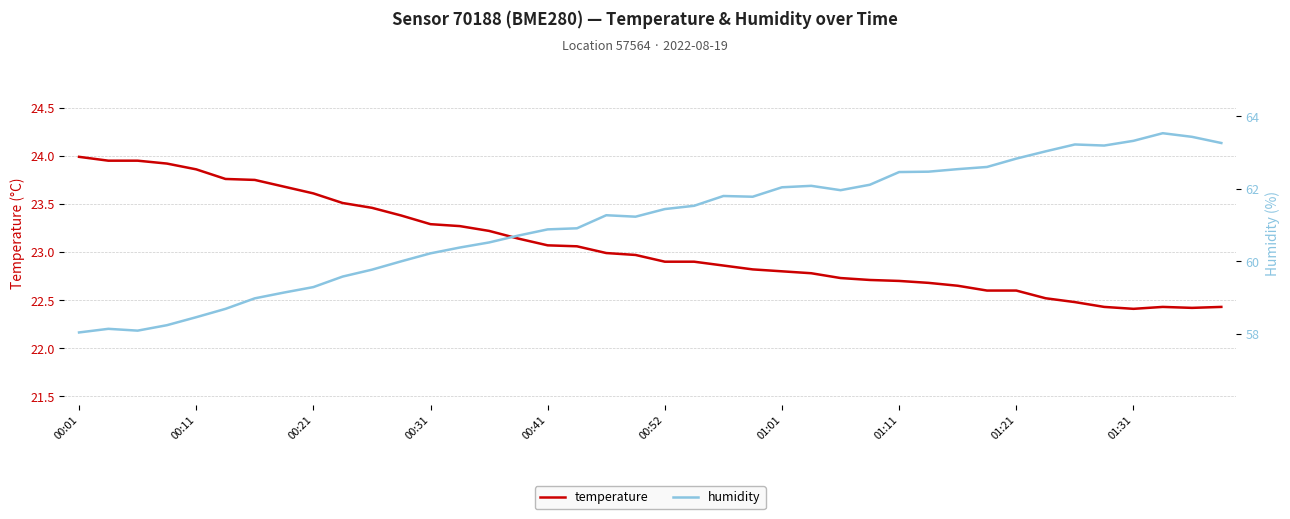

True or false: humidity and temperature cross at least once.

False